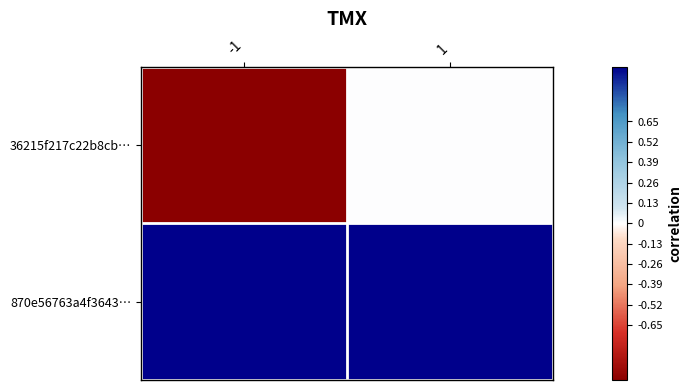

Reading right to left, transcribe all the data shown in this chart.

36215f217c22b8cb…: 1=0	-1=-1
870e56763a4f3643…: 1=1	-1=1